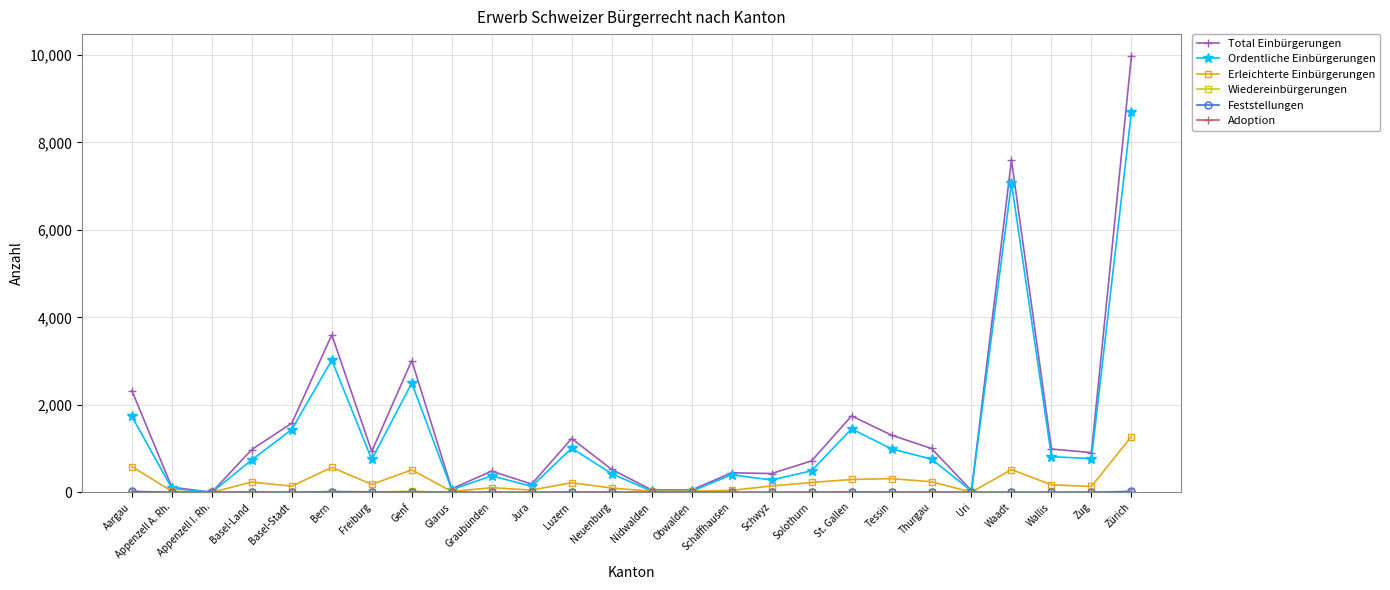

What position from the left is Aargau?

1